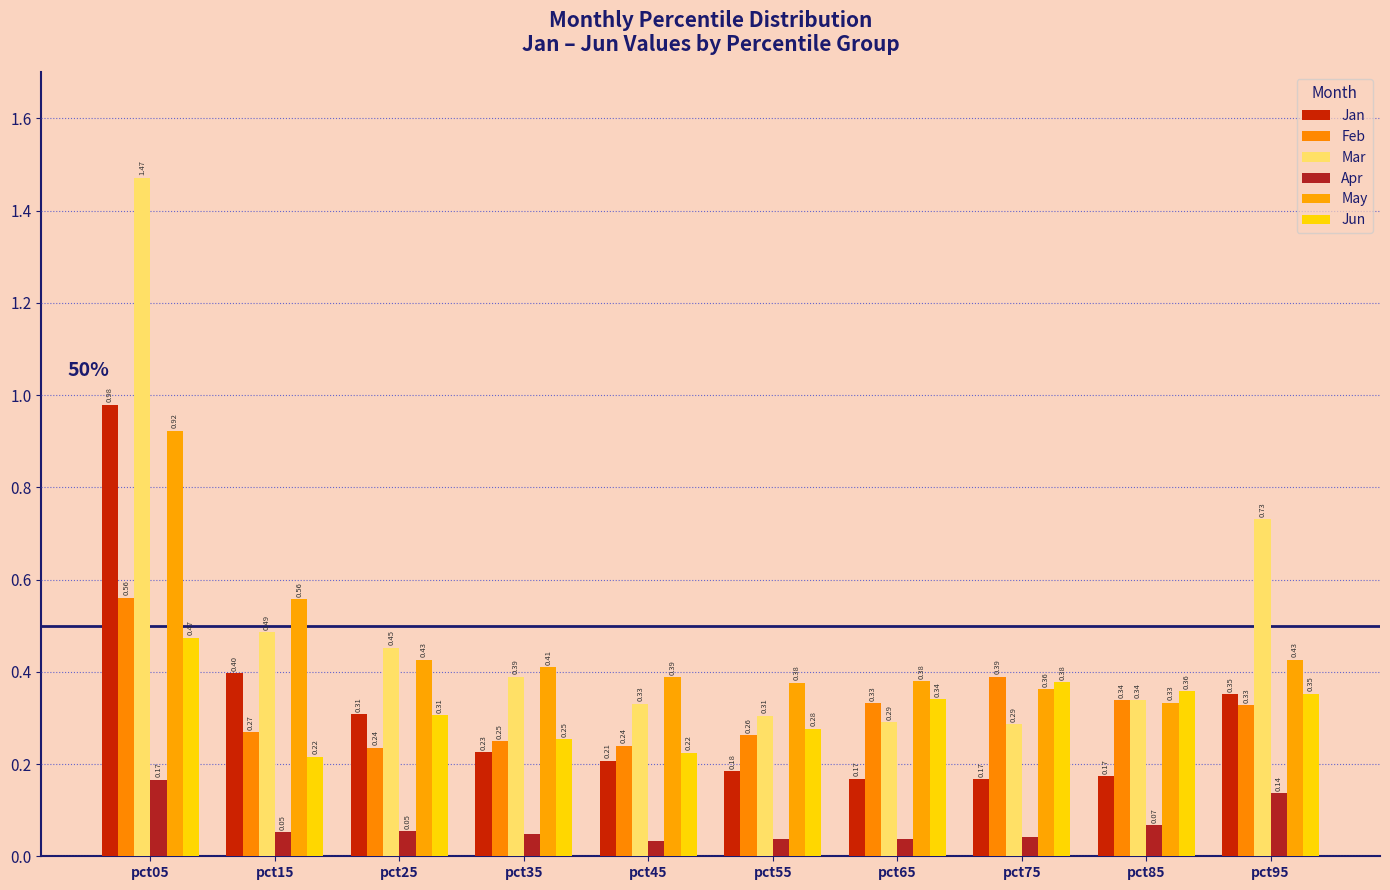

What is the difference between the Feb values at pct85 and pct35?

0.1